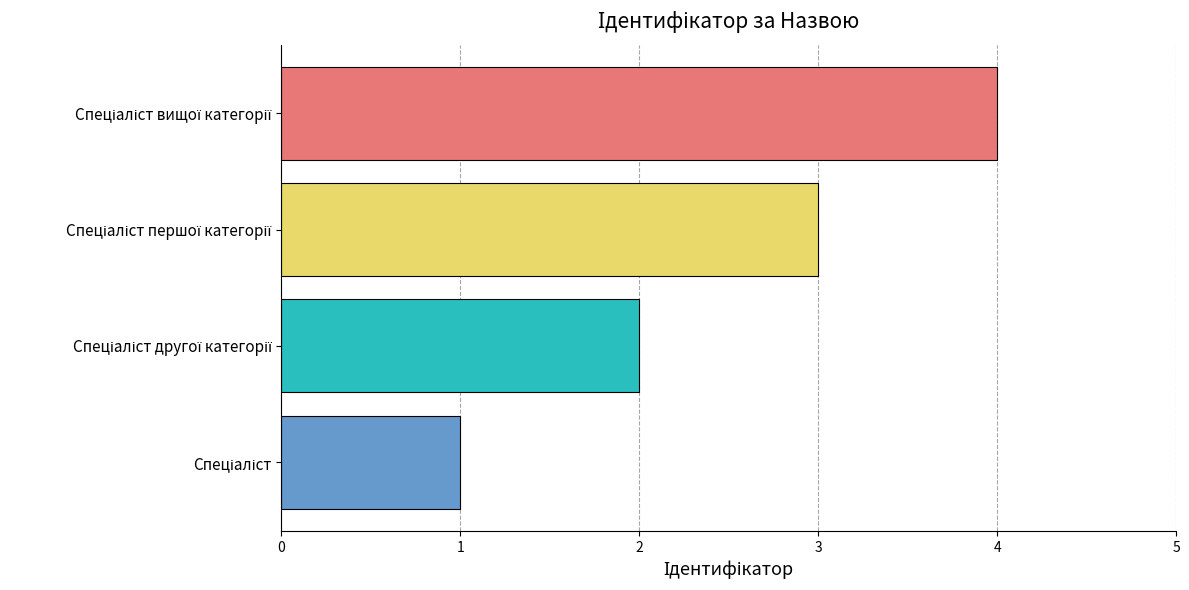

What is the greatest value displayed?

4